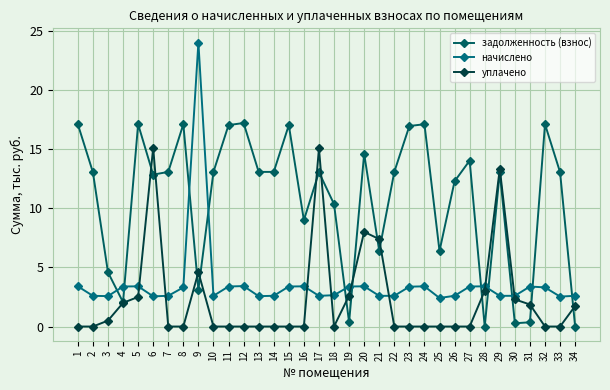

The value of начислено at 15 is 3.4. True or false?

True